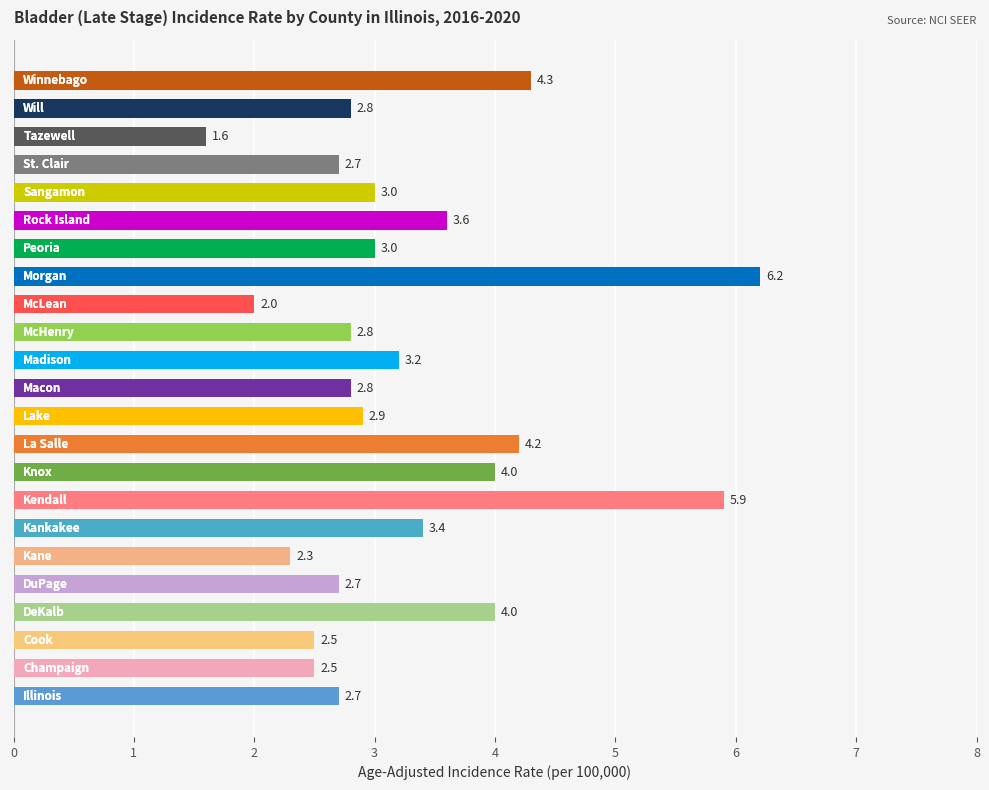

What is the greatest value displayed?

6.2